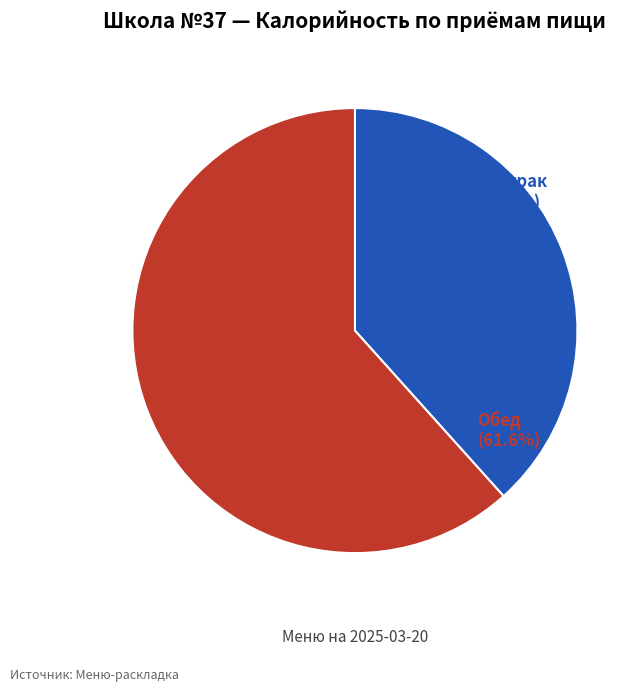

Which slice is the smallest?

Завтрак